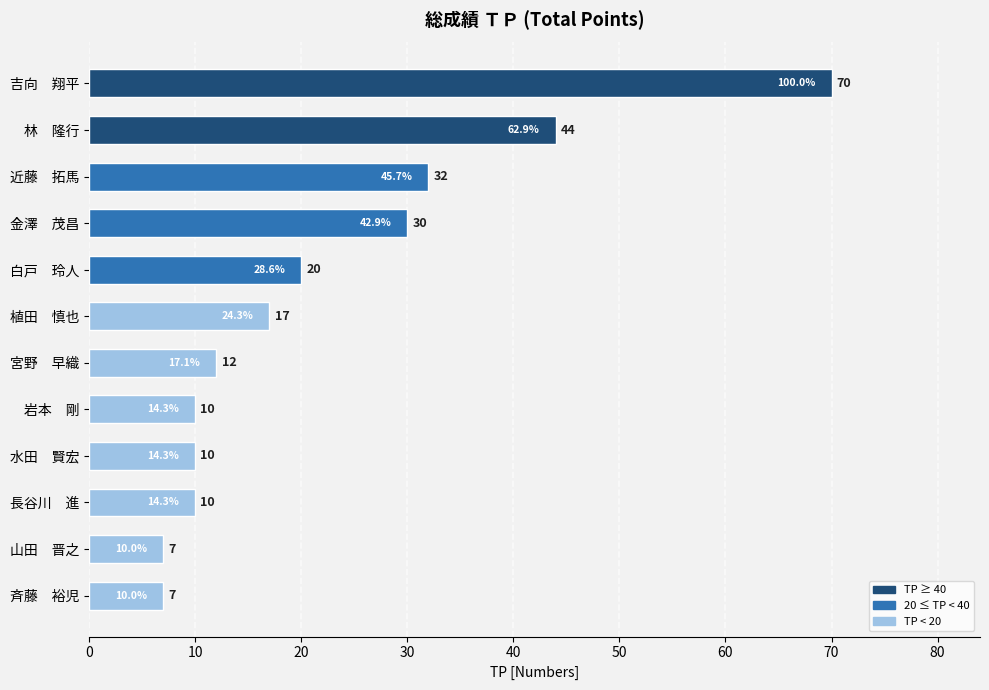

How many data points does each series have?

12